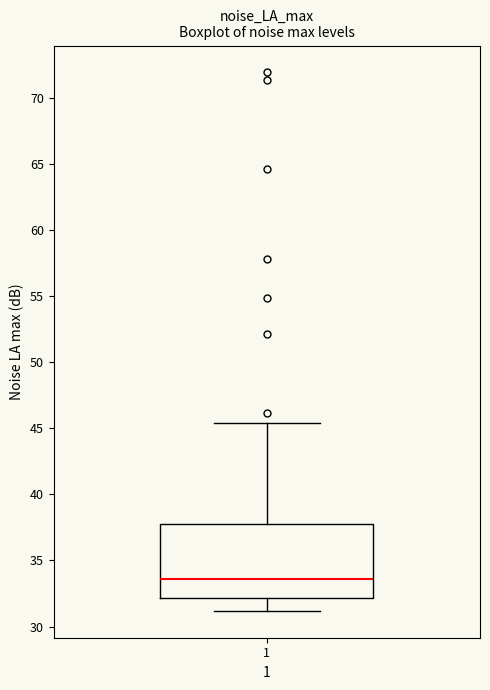

Where does the upper whisker of the box at x = 1 end on the y-axis? The values are not printed on the chart, so give them approximately, as read against the axis.

45.5